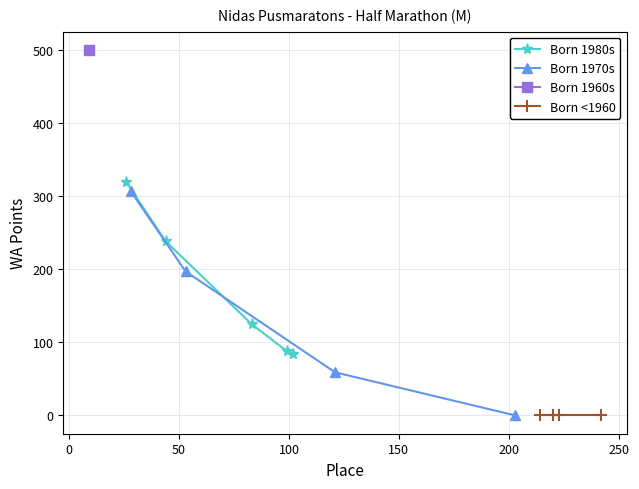

Is the value of Place at Arnis Vērmels greater than the value of WA Points at Jānis Dreimanis?

Yes